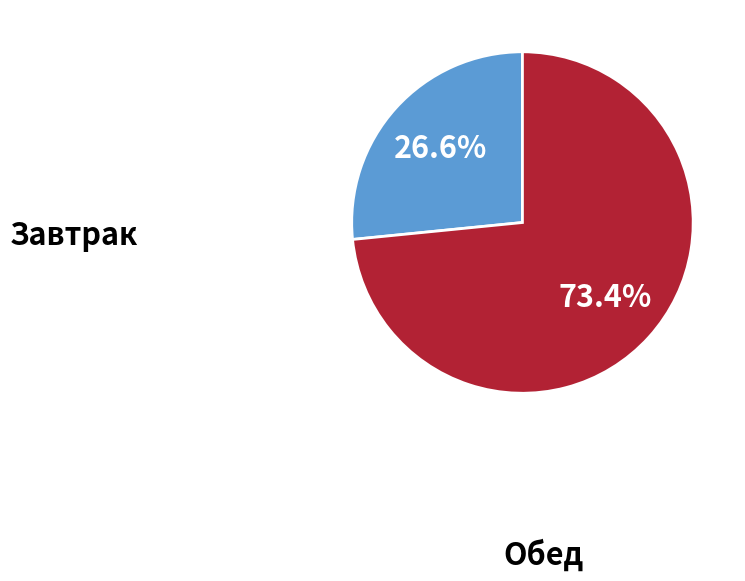

Does any single category account for the majority?

Yes